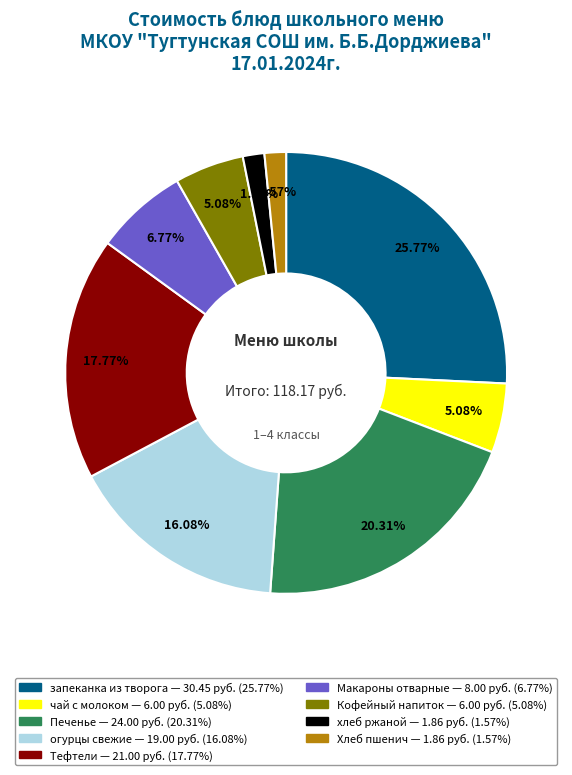

To the nearest percent, what percentage of the pie is Печенье?

20%